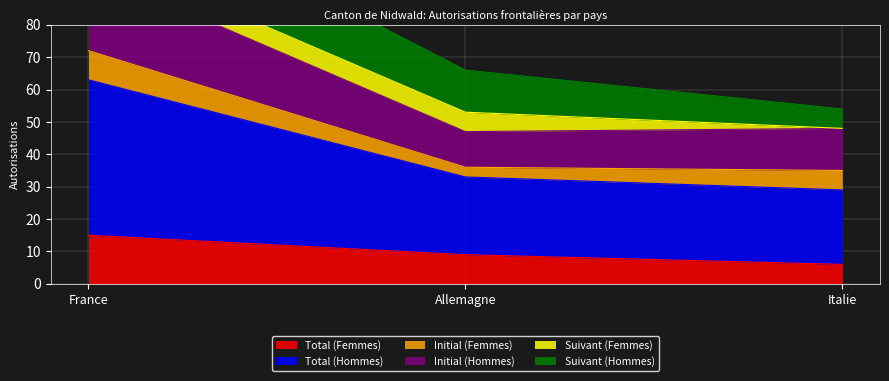

At which label is Total (Femmes) closest to 10?

Allemagne